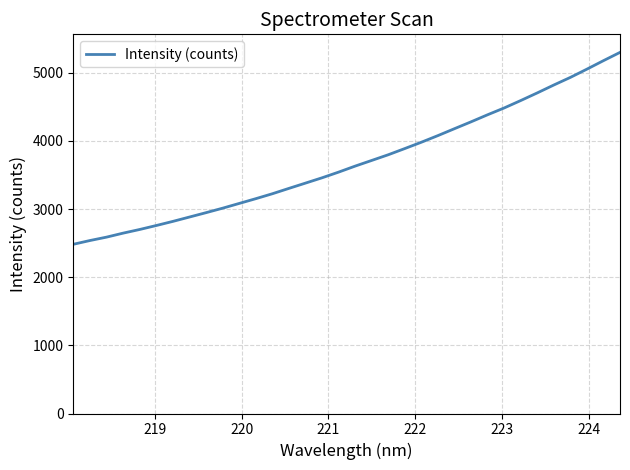

What is the greatest value displayed?

5298.9